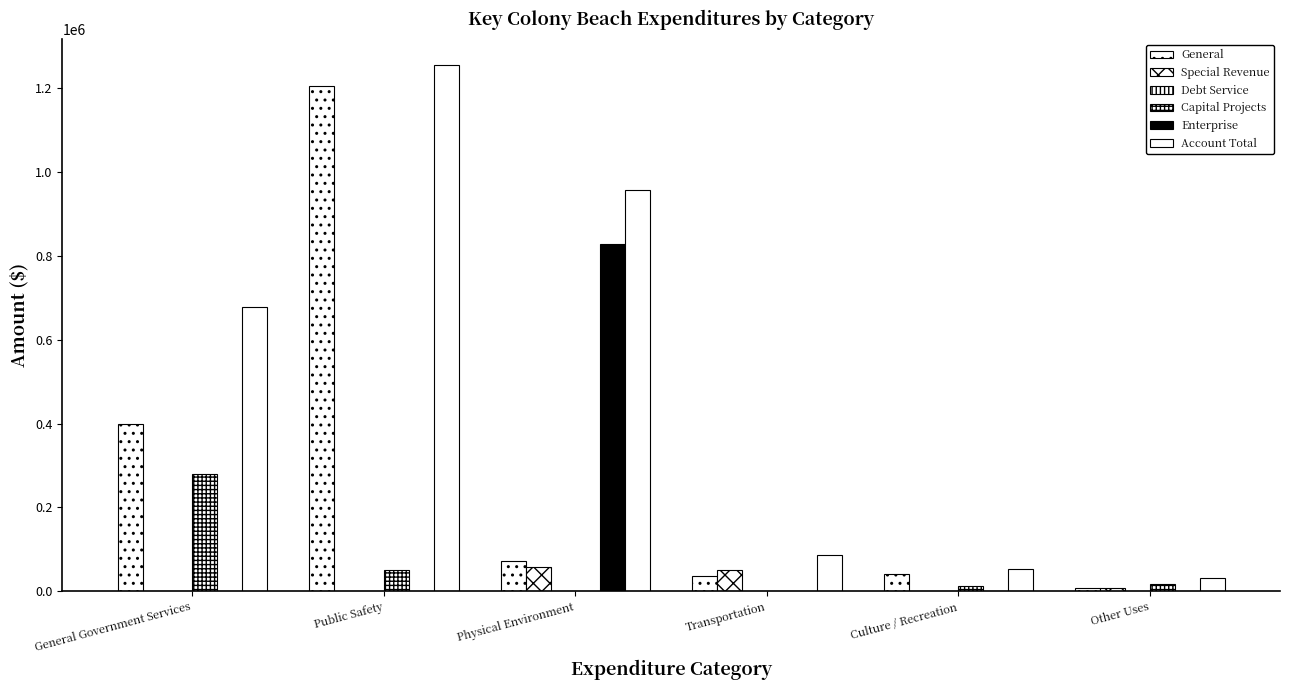

How many categories are shown in the chart?

6